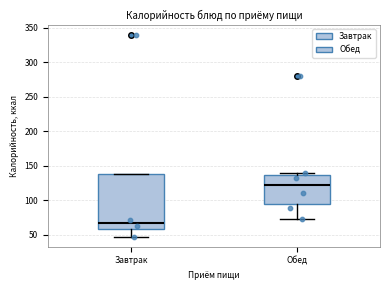

Reading left to right, transcribe this box plot: for each box, give where its median line is, the range the box spans, and where its two whiskers end, as read against the y-axis. The values are not printed on the chart, so give them approximately, as read against the axis.

Завтрак: median 65, box 60 to 140, whiskers 45 to 140
Обед: median 120, box 95 to 135, whiskers 75 to 140